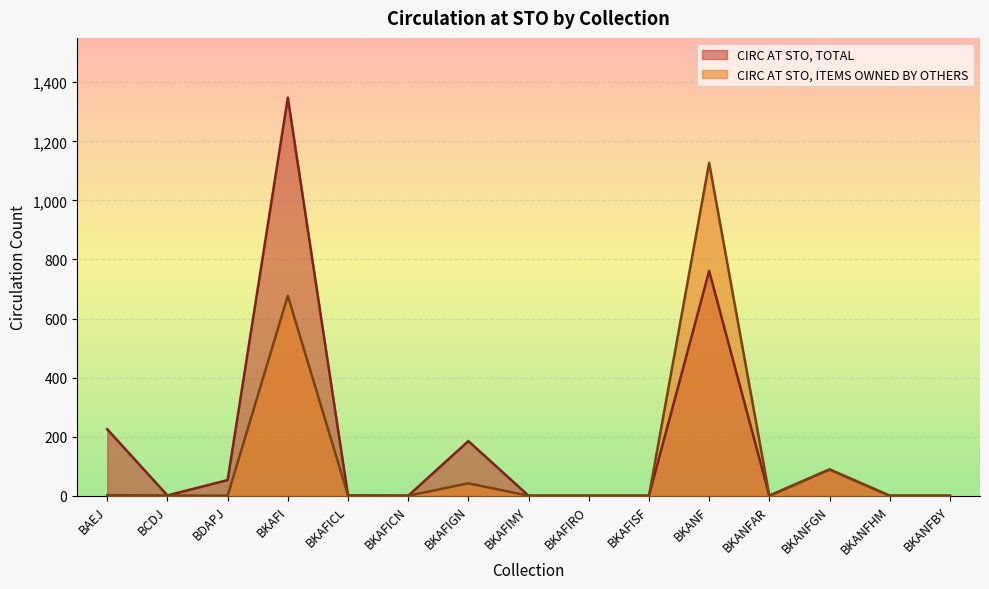

List the labels in order of CIRC AT STO, TOTAL value, smallest first.

BKAFICN, BKAFIMY, BKAFIRO, BKAFISF, BKANFAR, BKANFHM, BKANFBY, BCDJ, BKAFICL, BDAPJ, BKANFGN, BKAFIGN, BAEJ, BKANF, BKAFI